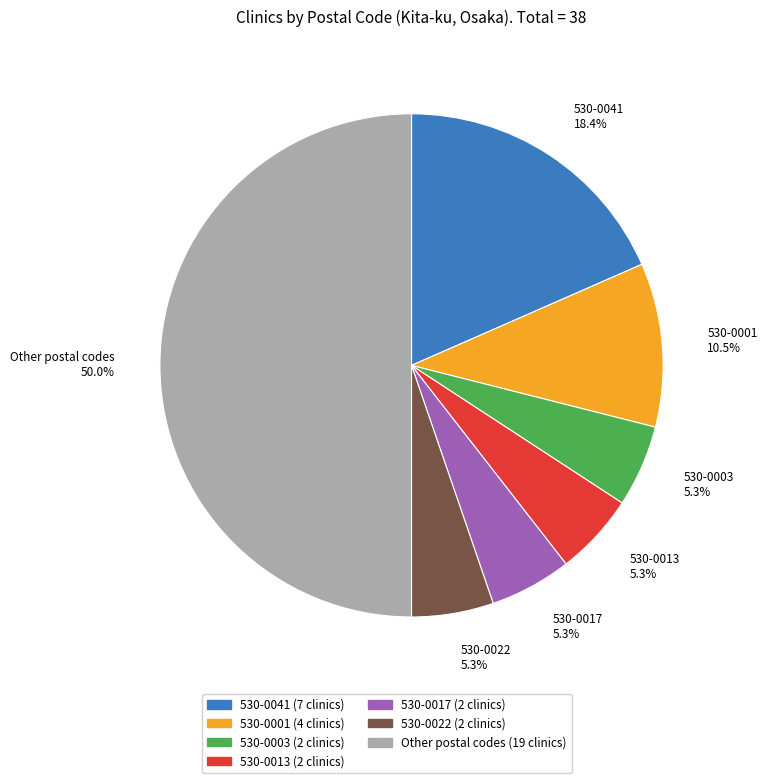

Combined, what portion of the pie is 530-0017 (2 clinics) and 530-0041 (7 clinics)?

23.7%